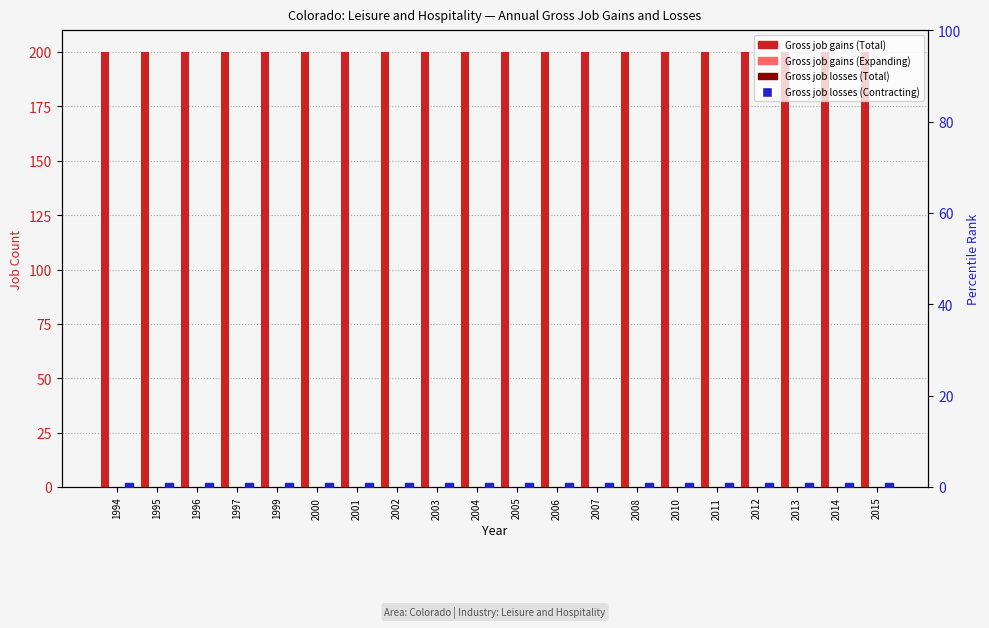

Which series contains the highest Y value?

Gross job gains (Total)